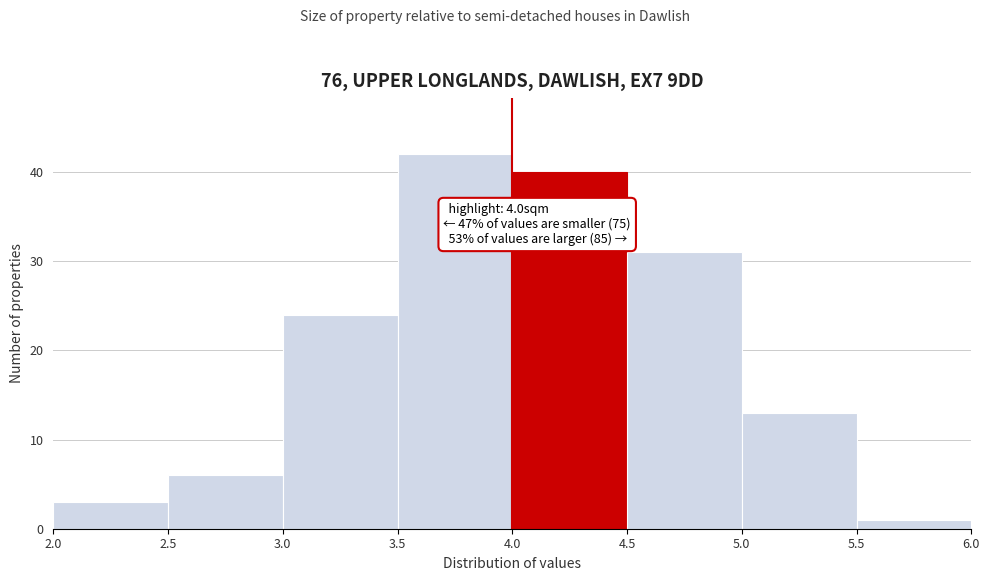

Which range on the x-axis has the tallest bar?

3.5 to 4.0